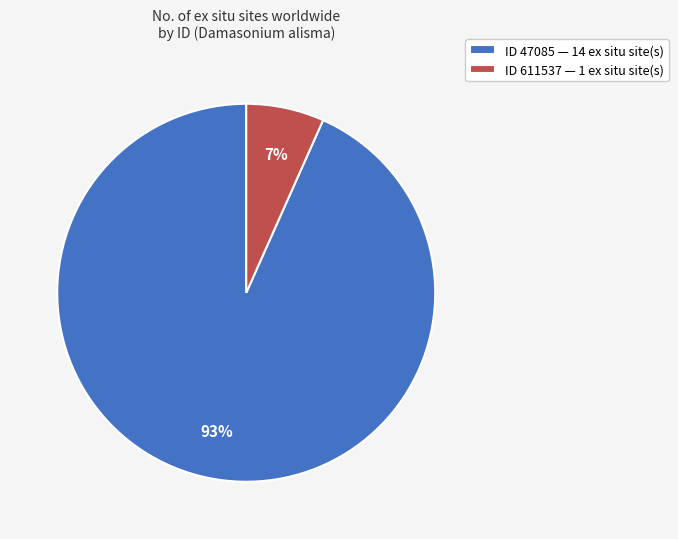

Which category accounts for the majority?

ID 47085 — 14 ex situ site(s)